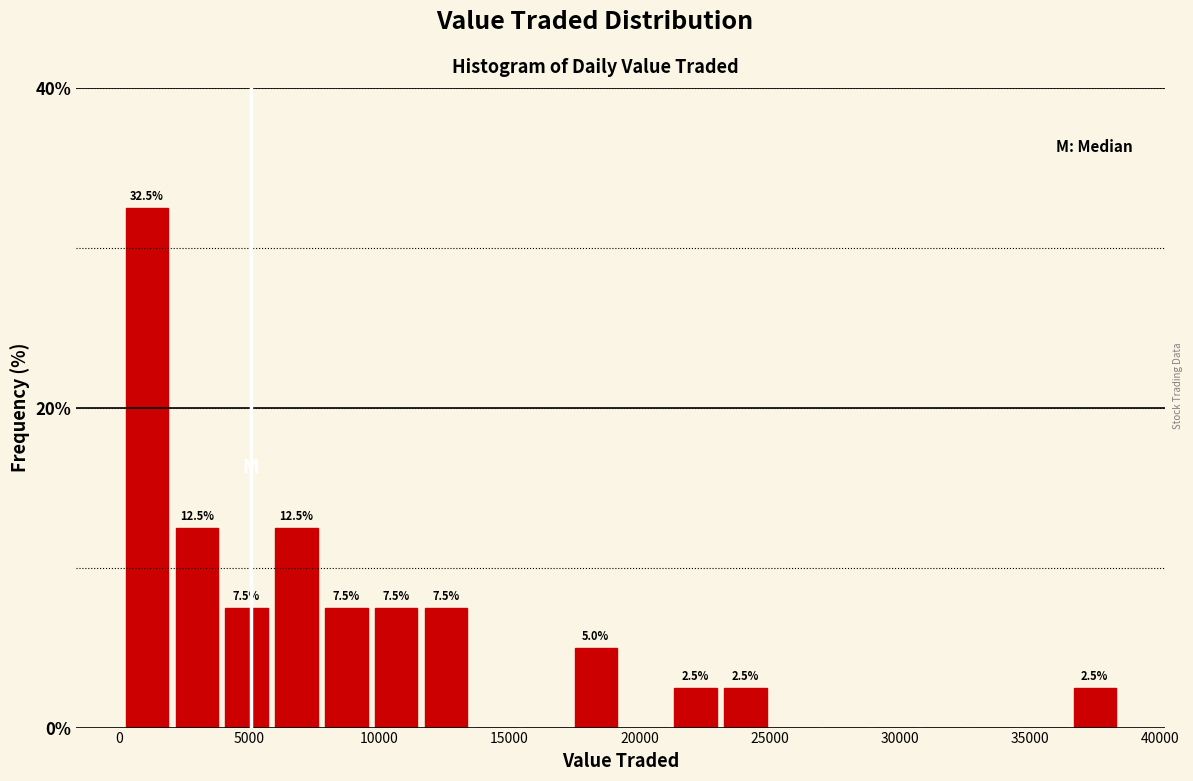

Around what value on the x-axis is the tallest bar? Give the approximate position of its centre, as read against the axis.

1000